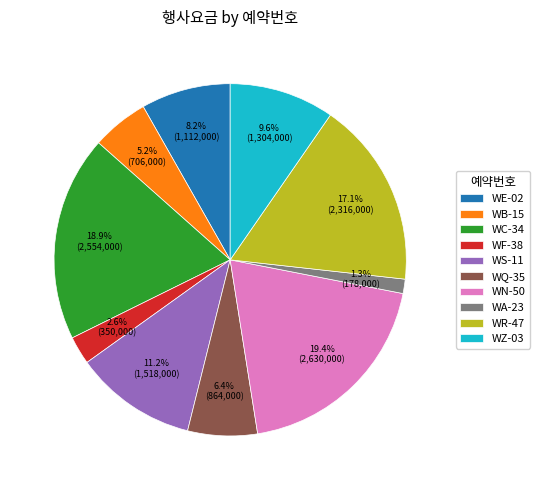

Between WS-11 and WQ-35, which is larger?

WS-11